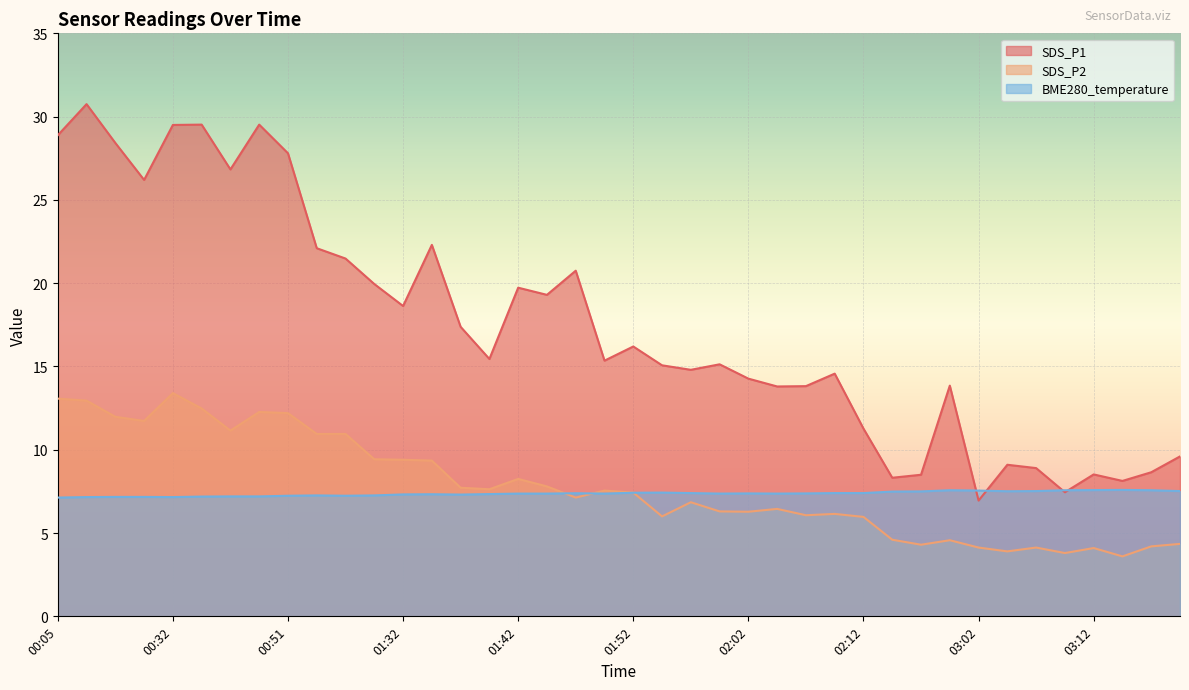

Reading right to left, transcribe all the data shown in this chart.

SDS_P1: 03:20=9.6	03:17=8.7	03:15=8.1	03:12=8.5	03:10=7.5	03:07=8.9	03:05=9.1	03:02=7.0	03:00=13.8	02:51=8.5	02:46=8.3	02:12=11.3	02:10=14.6	02:07=13.8	02:05=13.8	02:02=14.3	01:59=15.1	01:57=14.8	01:54=15.1	01:52=16.2	01:49=15.3	01:47=20.8	01:44=19.3	01:42=19.7	01:39=15.4	01:37=17.4	01:34=22.3	01:32=18.6	01:27=19.9	01:13=21.5	00:57=22.1	00:51=27.8	00:48=29.5	00:43=26.8	00:41=29.5	00:32=29.5	00:30=26.2	00:27=28.4	00:25=30.8	00:05=28.9
SDS_P2: 03:20=4.3	03:17=4.2	03:15=3.6	03:12=4.1	03:10=3.8	03:07=4.1	03:05=3.9	03:02=4.1	03:00=4.6	02:51=4.3	02:46=4.6	02:12=6.0	02:10=6.2	02:07=6.1	02:05=6.5	02:02=6.3	01:59=6.3	01:57=6.8	01:54=6.0	01:52=7.4	01:49=7.5	01:47=7.1	01:44=7.8	01:42=8.2	01:39=7.6	01:37=7.7	01:34=9.3	01:32=9.4	01:27=9.4	01:13=10.9	00:57=10.9	00:51=12.2	00:48=12.3	00:43=11.2	00:41=12.5	00:32=13.4	00:30=11.7	00:27=12.0	00:25=12.9	00:05=13.1
BME280_temperature: 03:20=7.5	03:17=7.6	03:15=7.6	03:12=7.6	03:10=7.6	03:07=7.5	03:05=7.5	03:02=7.5	03:00=7.6	02:51=7.5	02:46=7.5	02:12=7.4	02:10=7.4	02:07=7.4	02:05=7.4	02:02=7.4	01:59=7.4	01:57=7.4	01:54=7.4	01:52=7.4	01:49=7.4	01:47=7.4	01:44=7.4	01:42=7.4	01:39=7.3	01:37=7.3	01:34=7.3	01:32=7.3	01:27=7.3	01:13=7.2	00:57=7.3	00:51=7.2	00:48=7.2	00:43=7.2	00:41=7.2	00:32=7.2	00:30=7.2	00:27=7.2	00:25=7.2	00:05=7.1